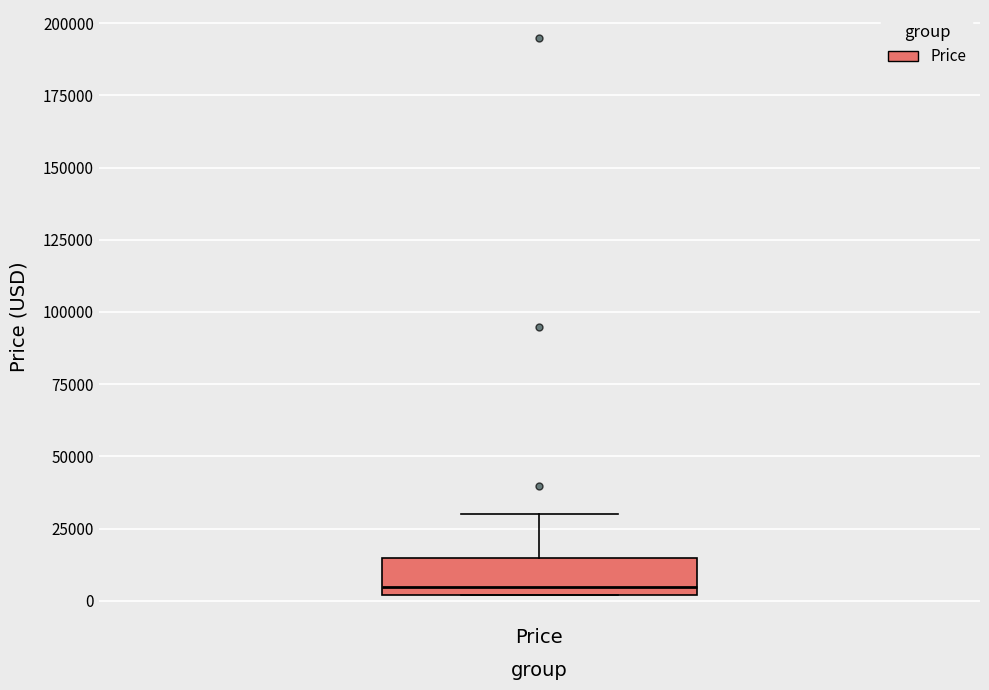

Read this box plot against the y-axis: the position of the median line, the range covered by the box, and the ends of both whiskers. The values are not printed on the chart, so give them approximately, as read against the axis.

median 5000, box 0 to 15000, whiskers 0 to 30000